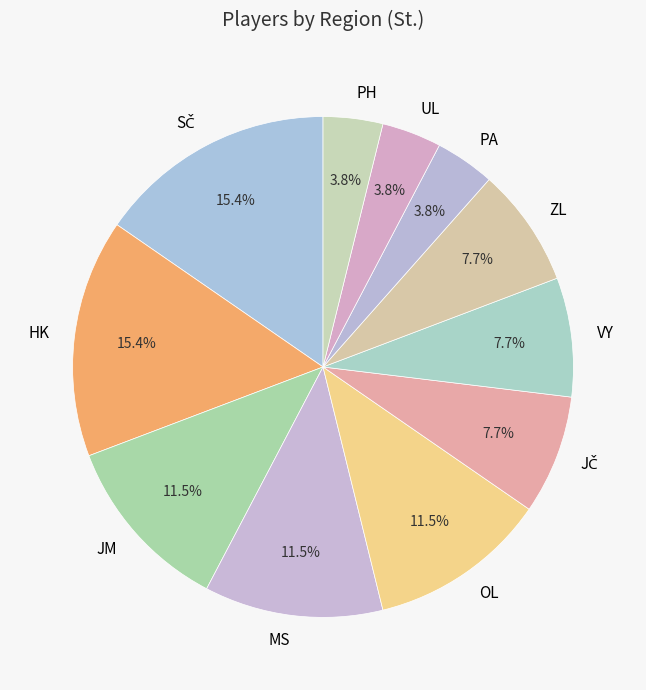

What percentage is NOT represented by HK?

84.6%